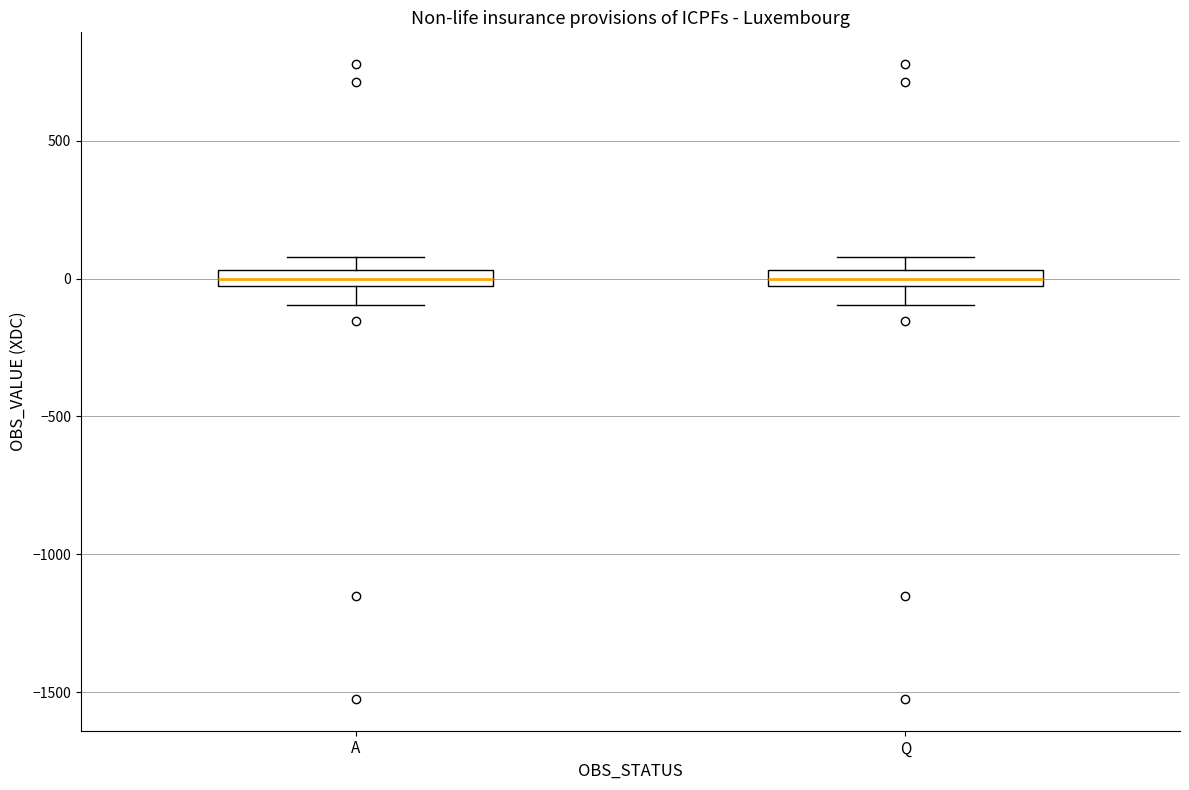

Where is the lower edge of the box for A on the y-axis? The values are not printed on the chart, so give them approximately, as read against the axis.

-50